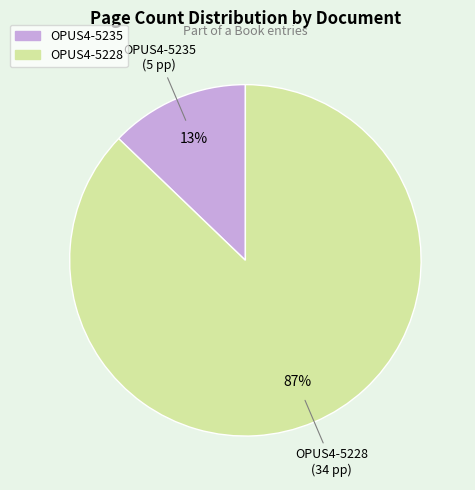

Which slice represents more than half of the pie?

OPUS4-5228